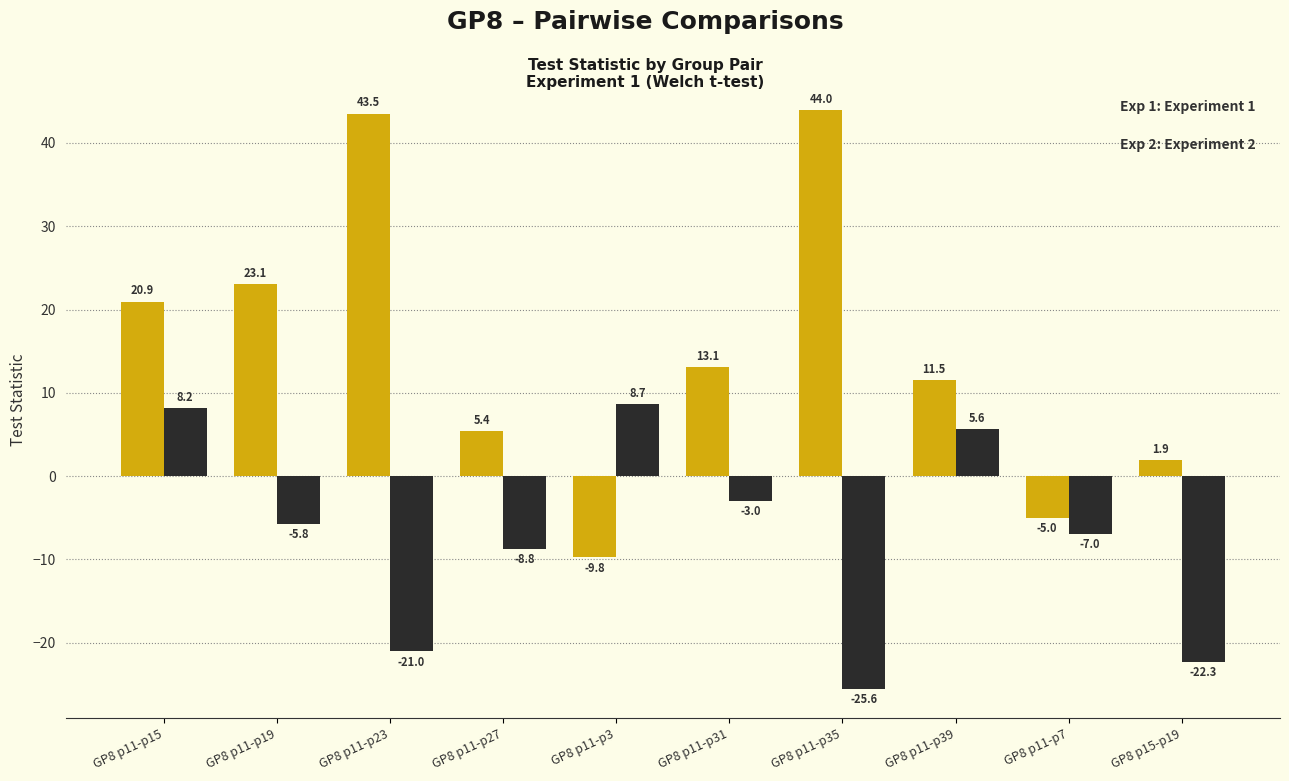

What is the label of the 3rd bar from the right?

GP8 p11-p39